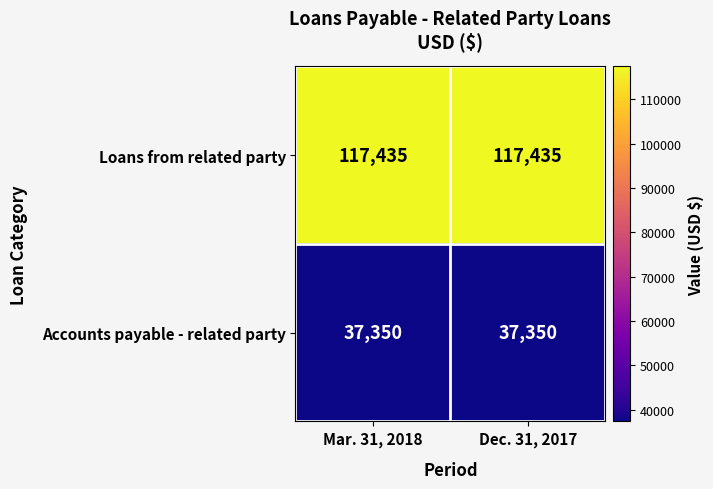

How many distinct data groups are displayed?

2